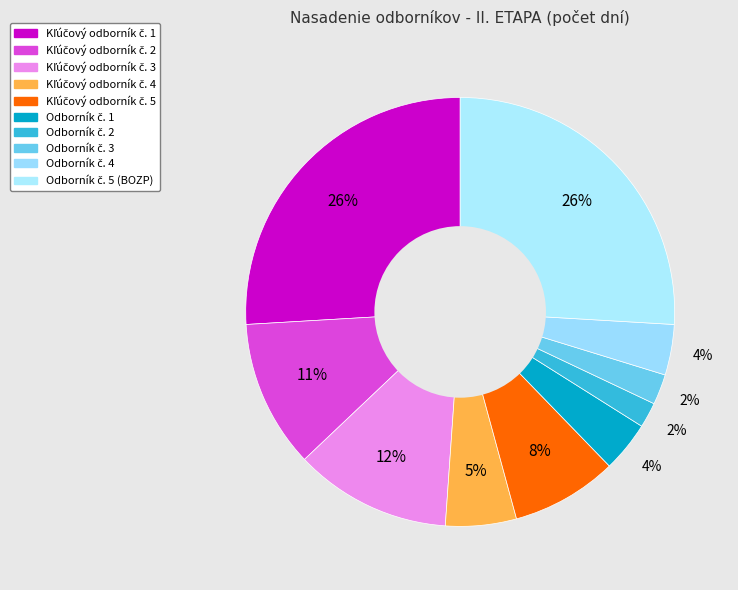

Between Odborník č. 1 and Odborník č. 4, which is larger?

Odborník č. 1